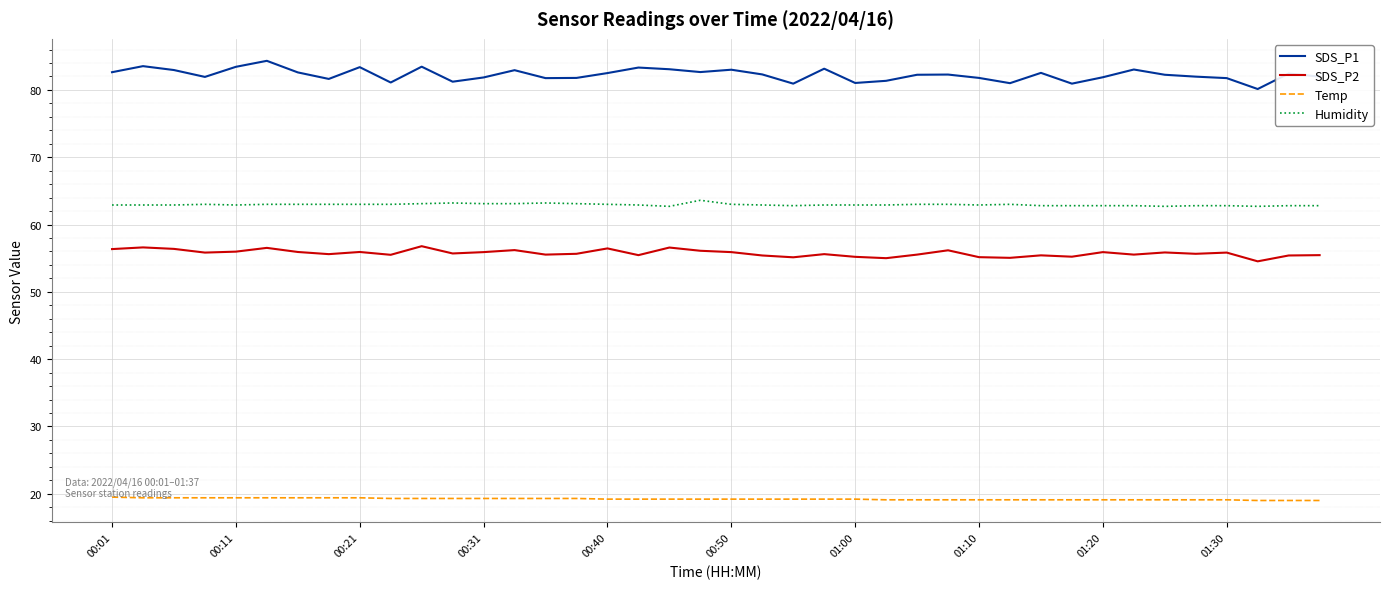

What is the difference between the maximum and minimum values in the SDS_P1 series?

4.2